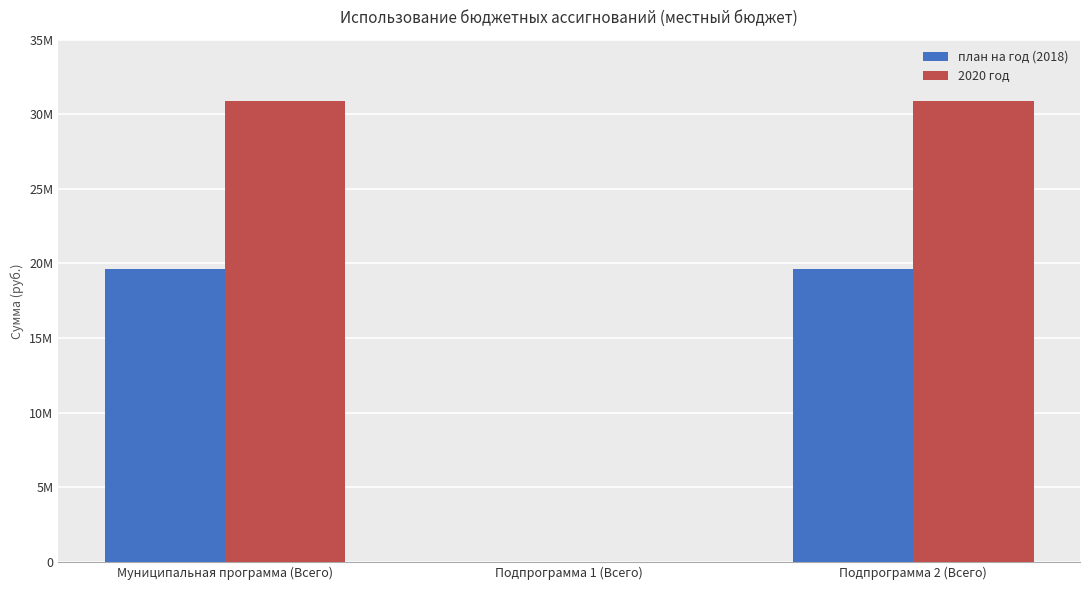

Are the bars grouped side by side (vs. stacked)?

Yes